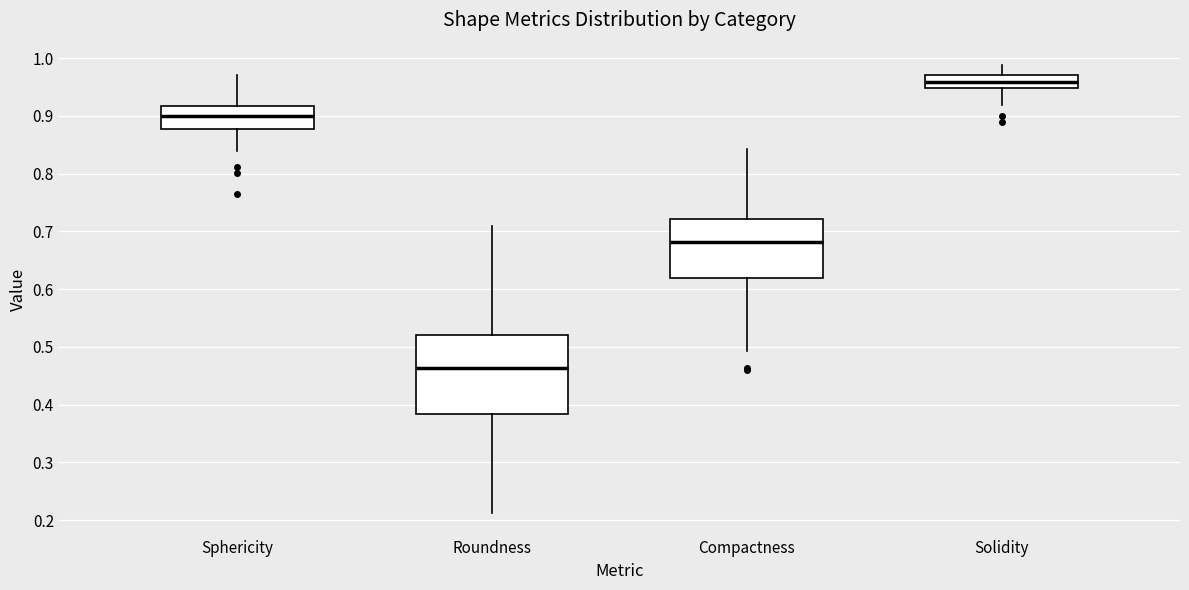

Which box's median line is the lowest?

Roundness